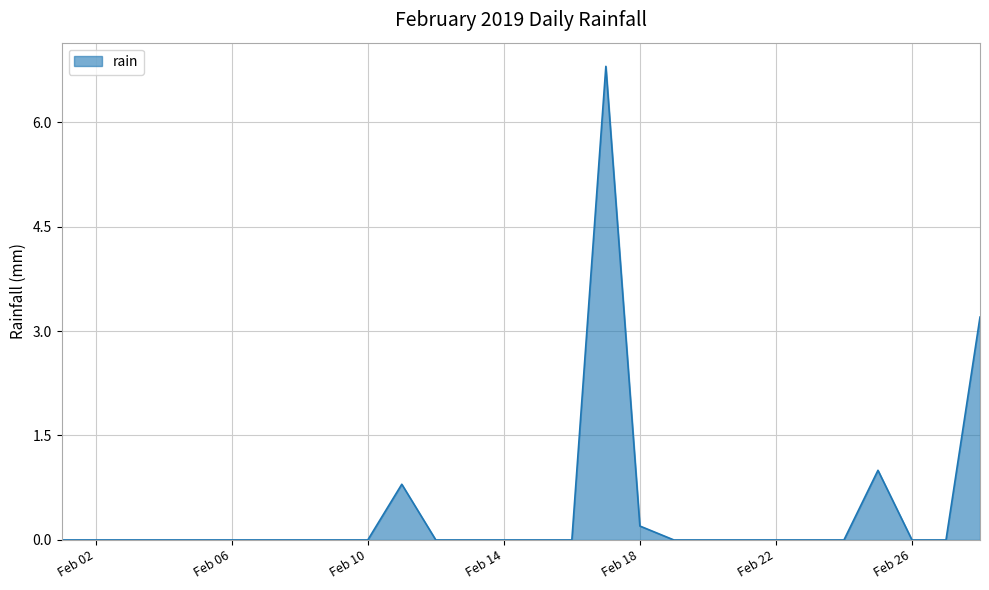

What is the greatest value displayed?

6.8